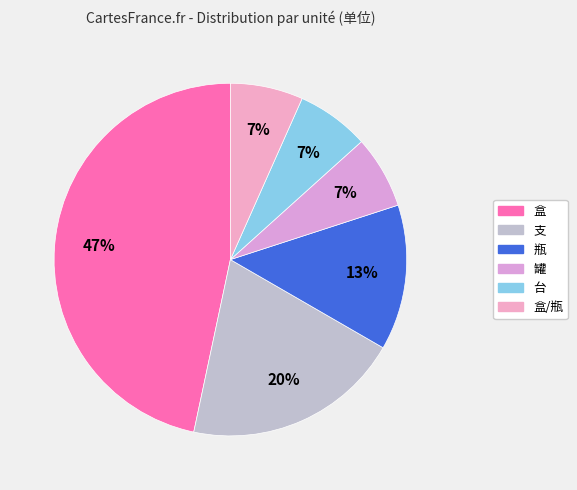

Does 盒 represent more than half of the total?

No